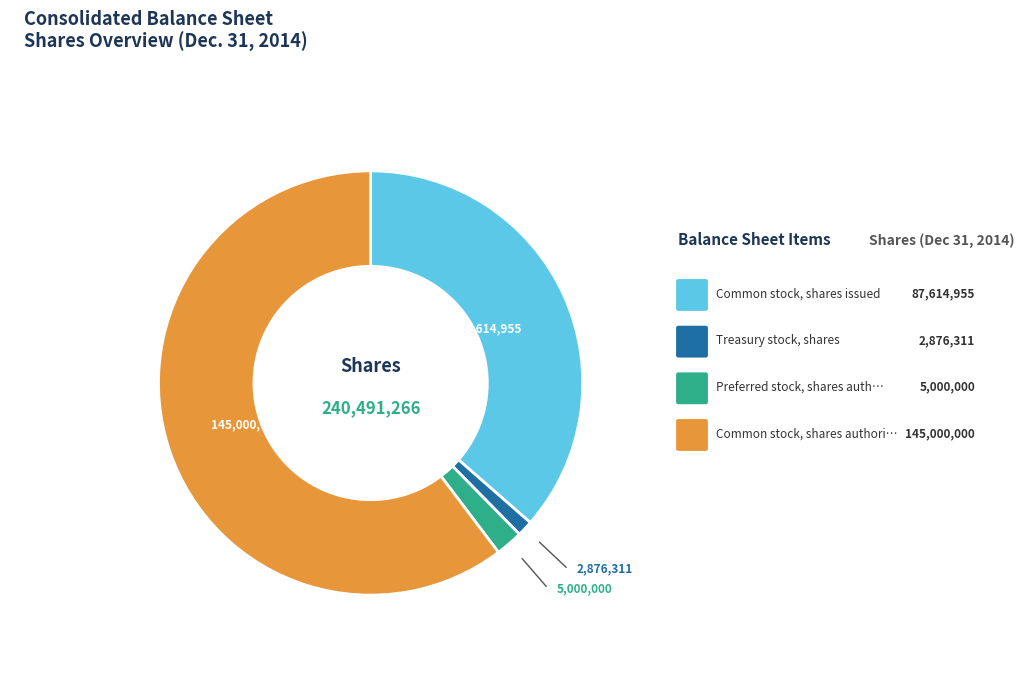

Is there any slice that represents more than half of the pie?

Yes